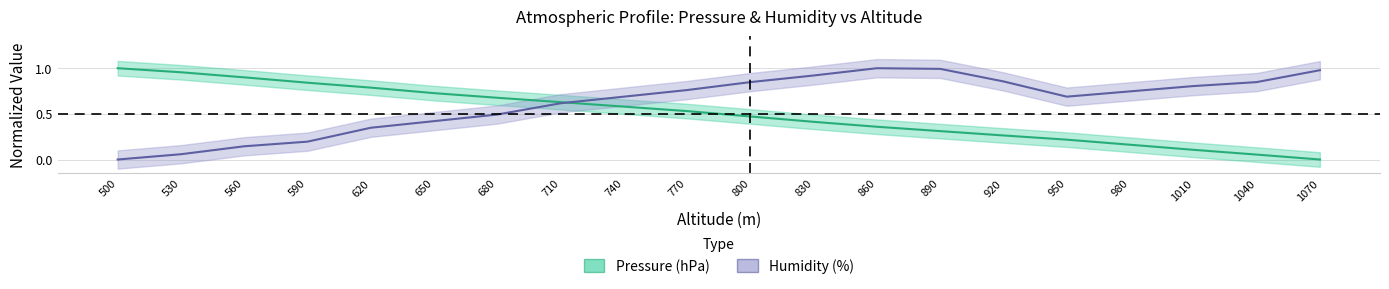

At which category is the sum across all series the highest?

860